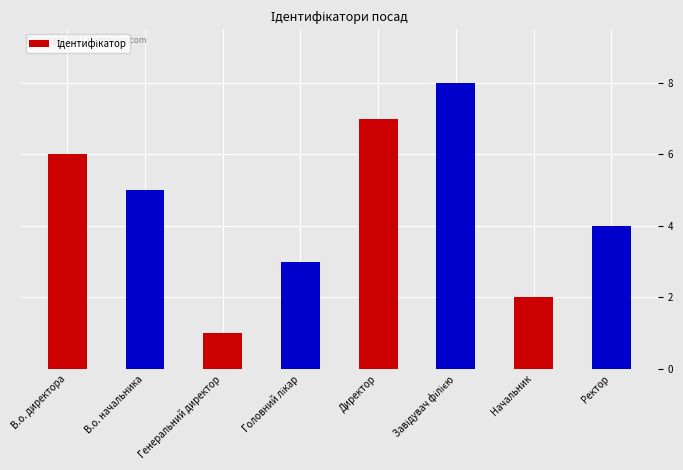

How many values are below 5?

4